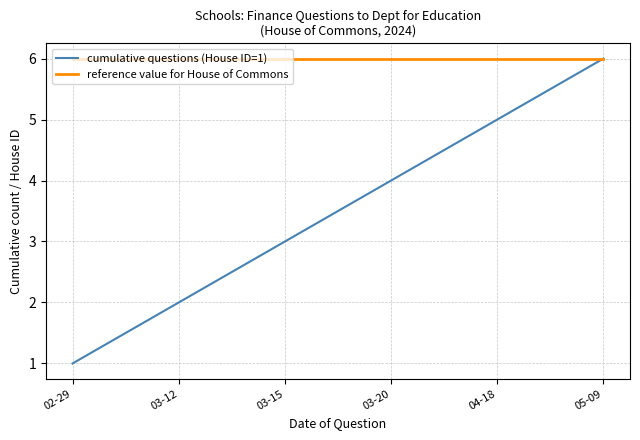

How many lines are shown in the chart?

2